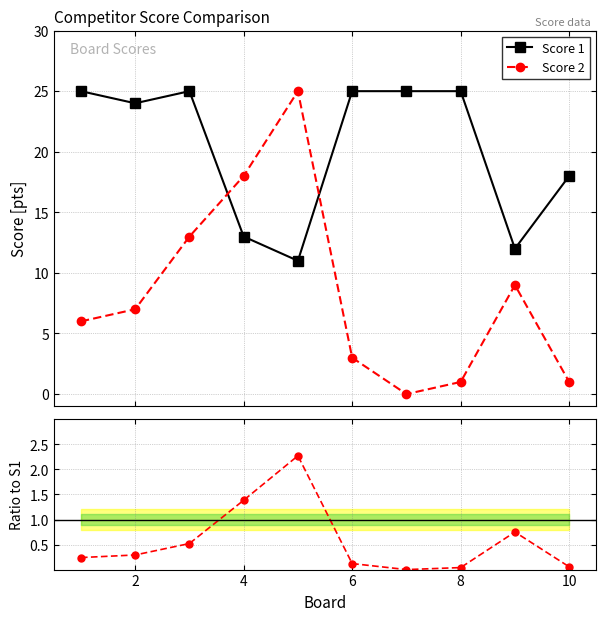

True or false: Score 2 and Score 1 intersect in this chart.

True